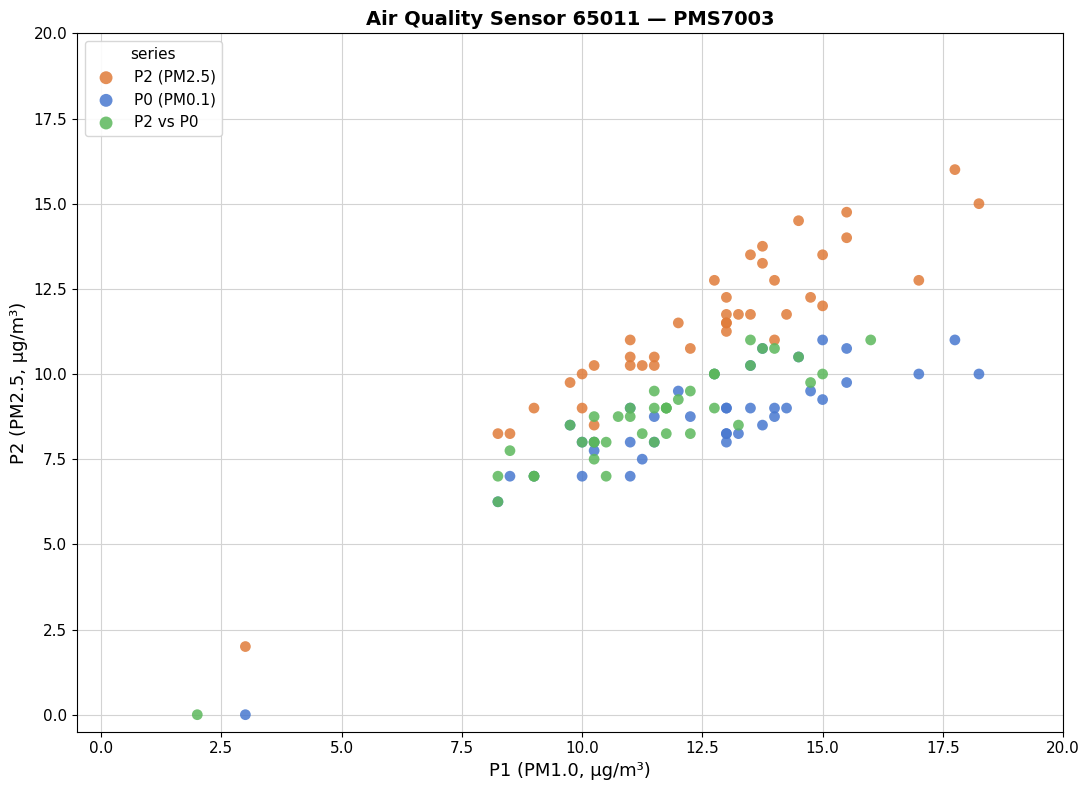

Which series has the widest spread of Y values?

P2 (PM2.5)